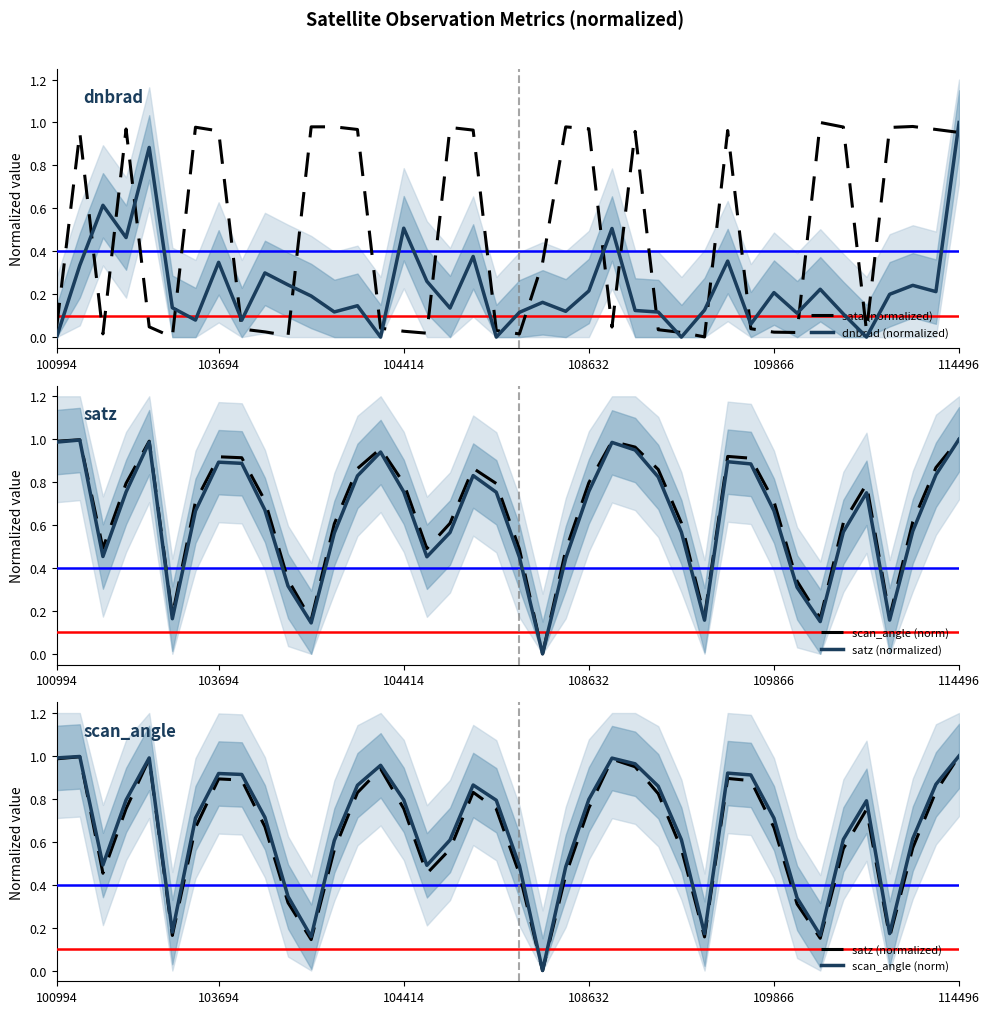

What is the value of the dnbrad (normalized) point at the 10th from the left?

0.3